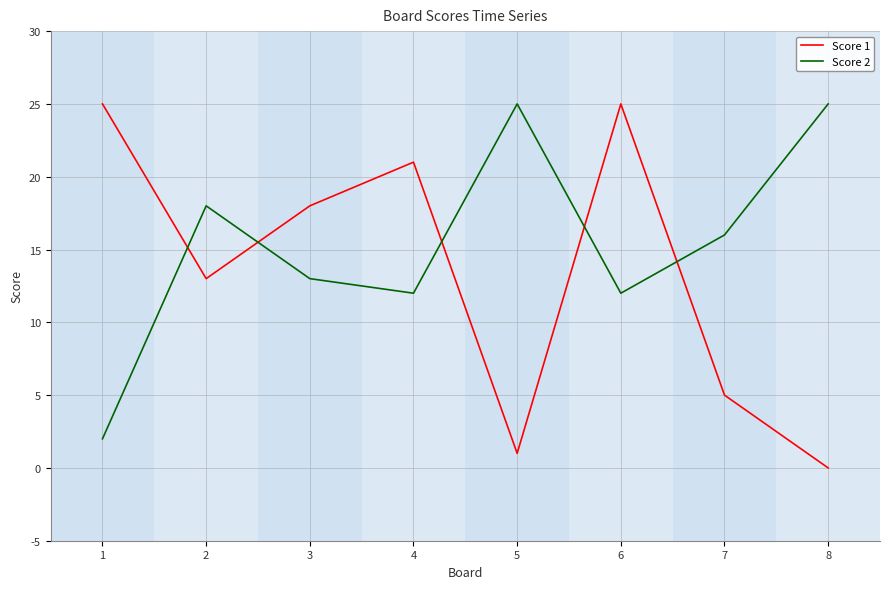

What is the average value of the Score 2 series?

15